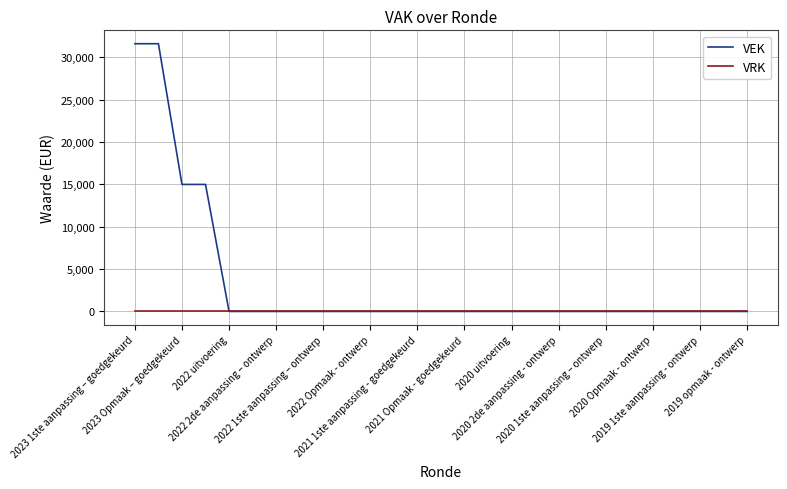

Which series has the largest range (max minus min)?

VEK